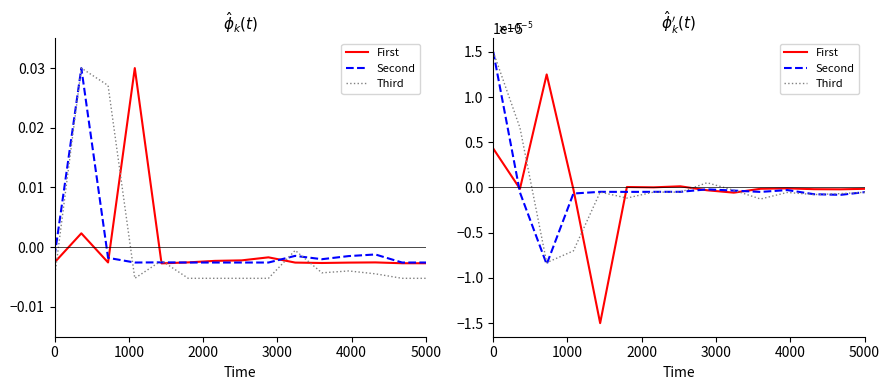

How many times do Third and Second cross each other?

5